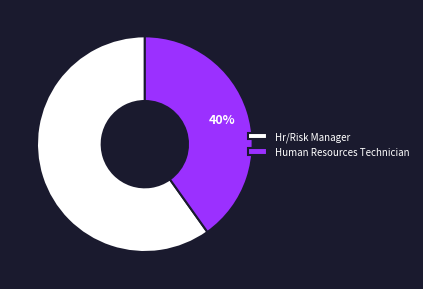

Between Human Resources Technician and Hr/Risk Manager, which is larger?

Hr/Risk Manager